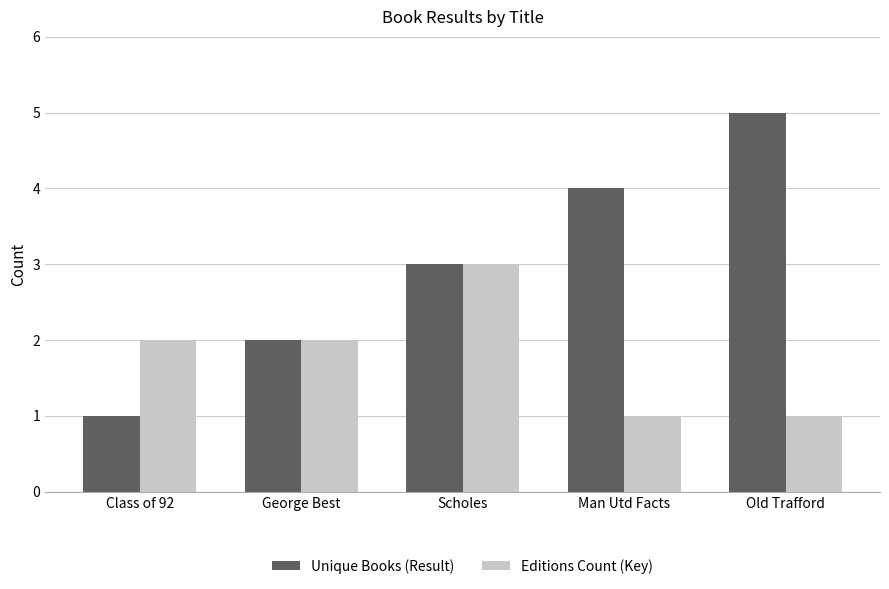

How many bars are there in each group?

2